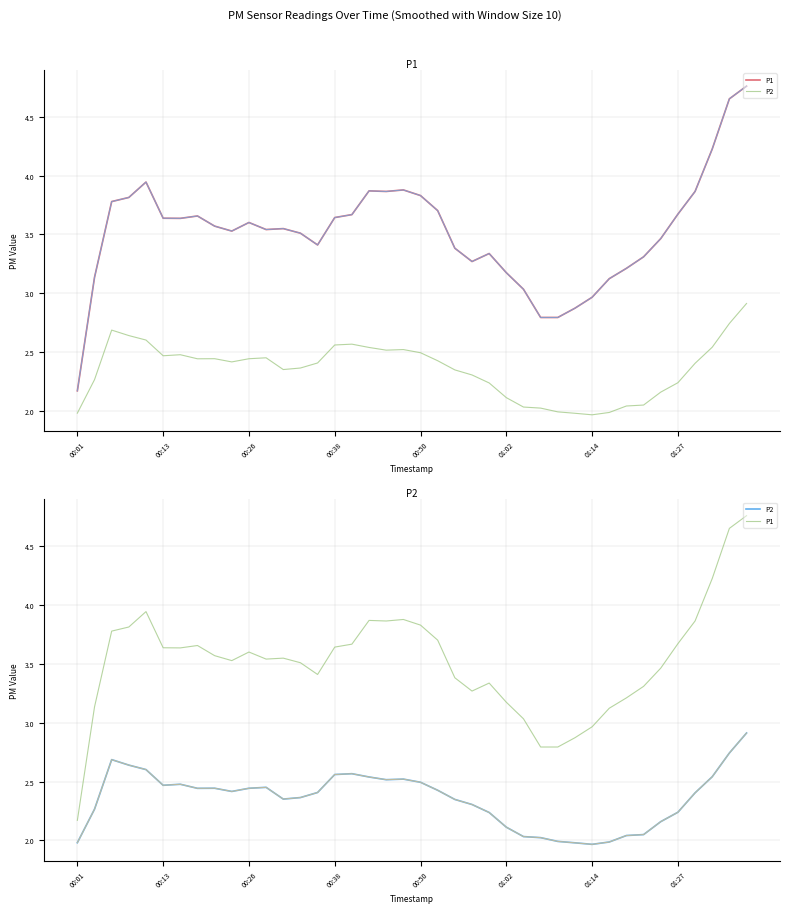

Which category has the lowest value across all series?

01:14